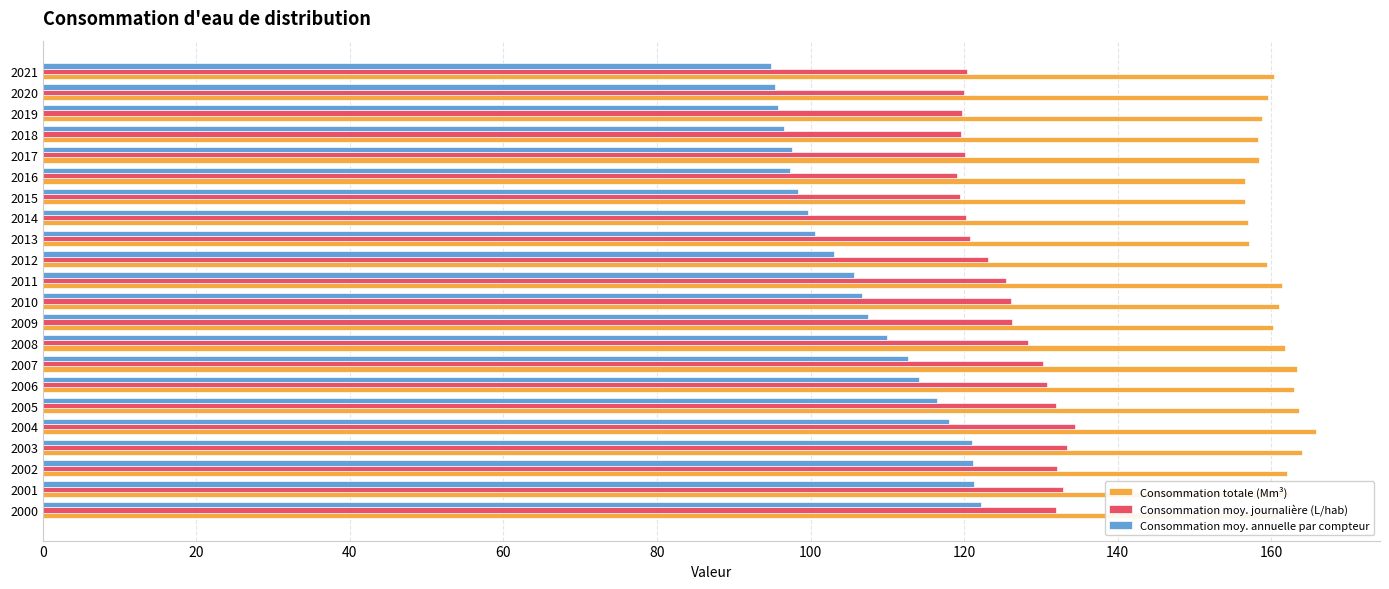

What is the average value of the Consommation moy. annuelle par compteur series?

107.1